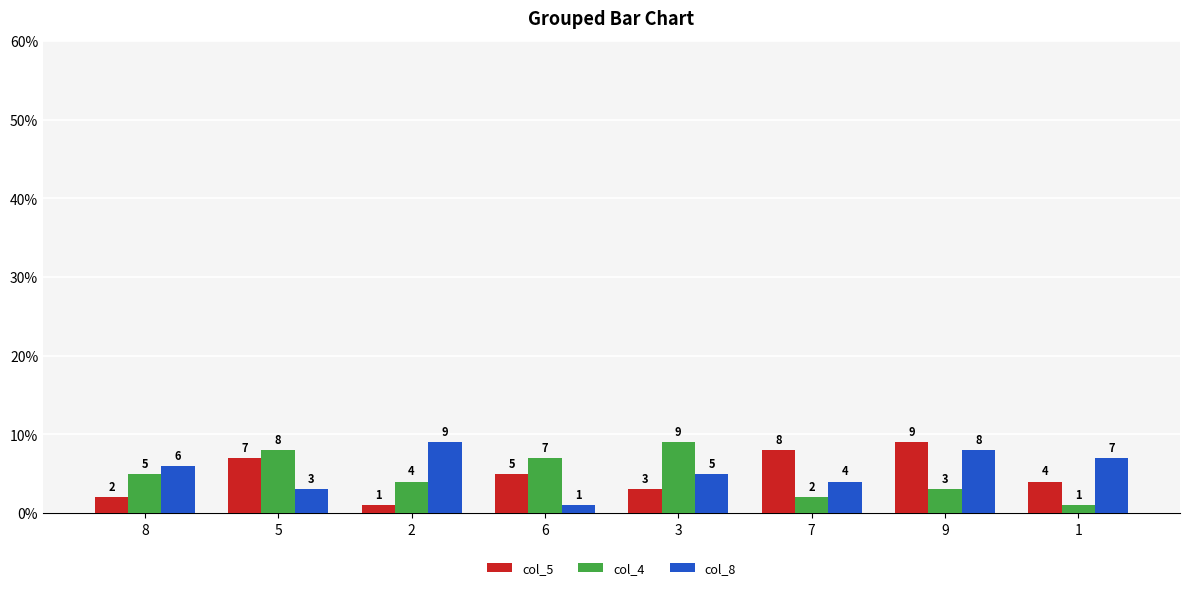

Does the chart contain stacked bars?

No